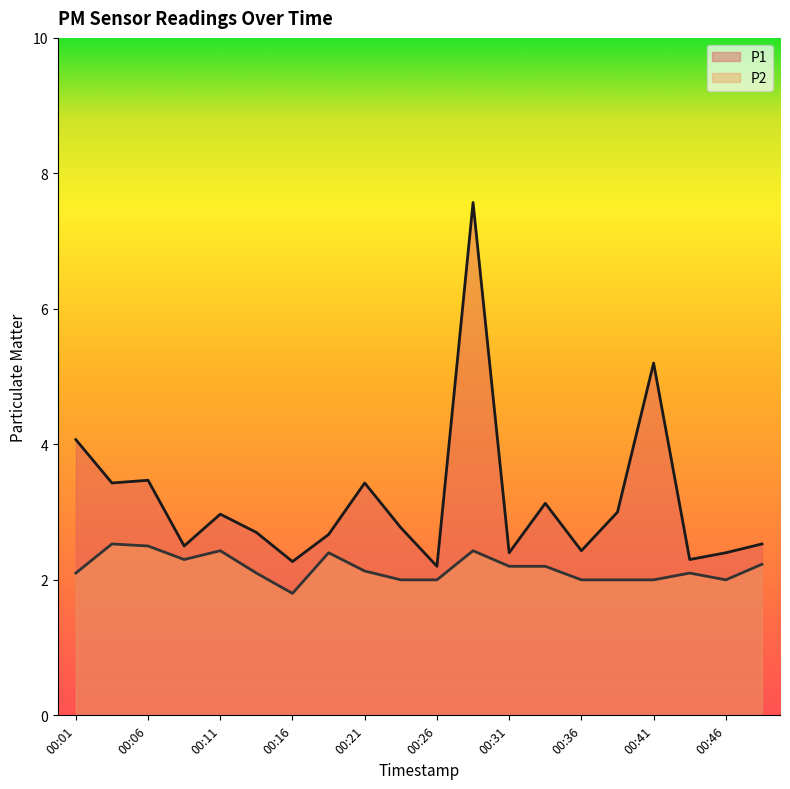

The P1 series shows 4.1 at 00:01. True or false?

True